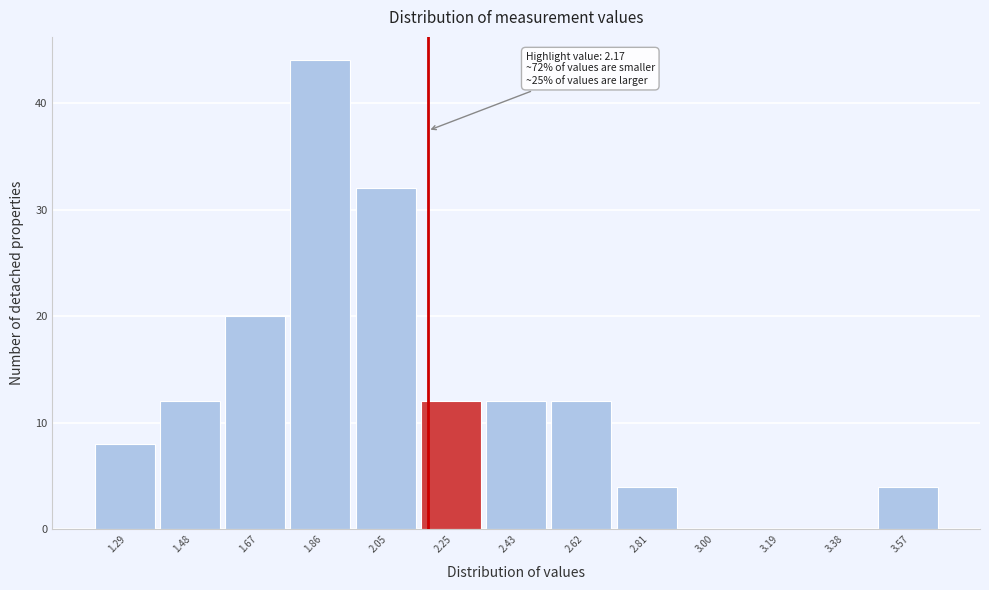

Which range on the x-axis has the tallest bar?

1.77 to 1.96